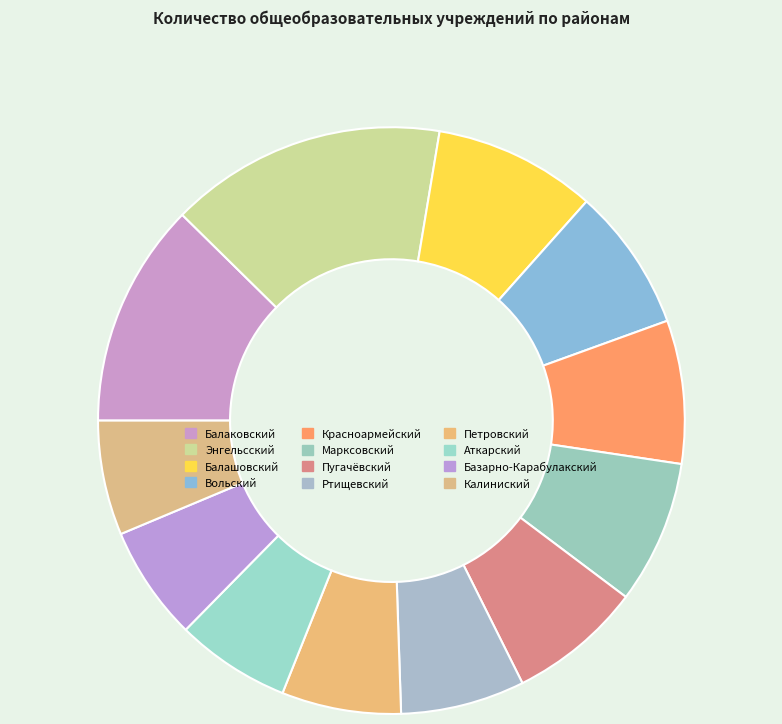

To the nearest percent, what portion does Пугачёвский represent?

7%